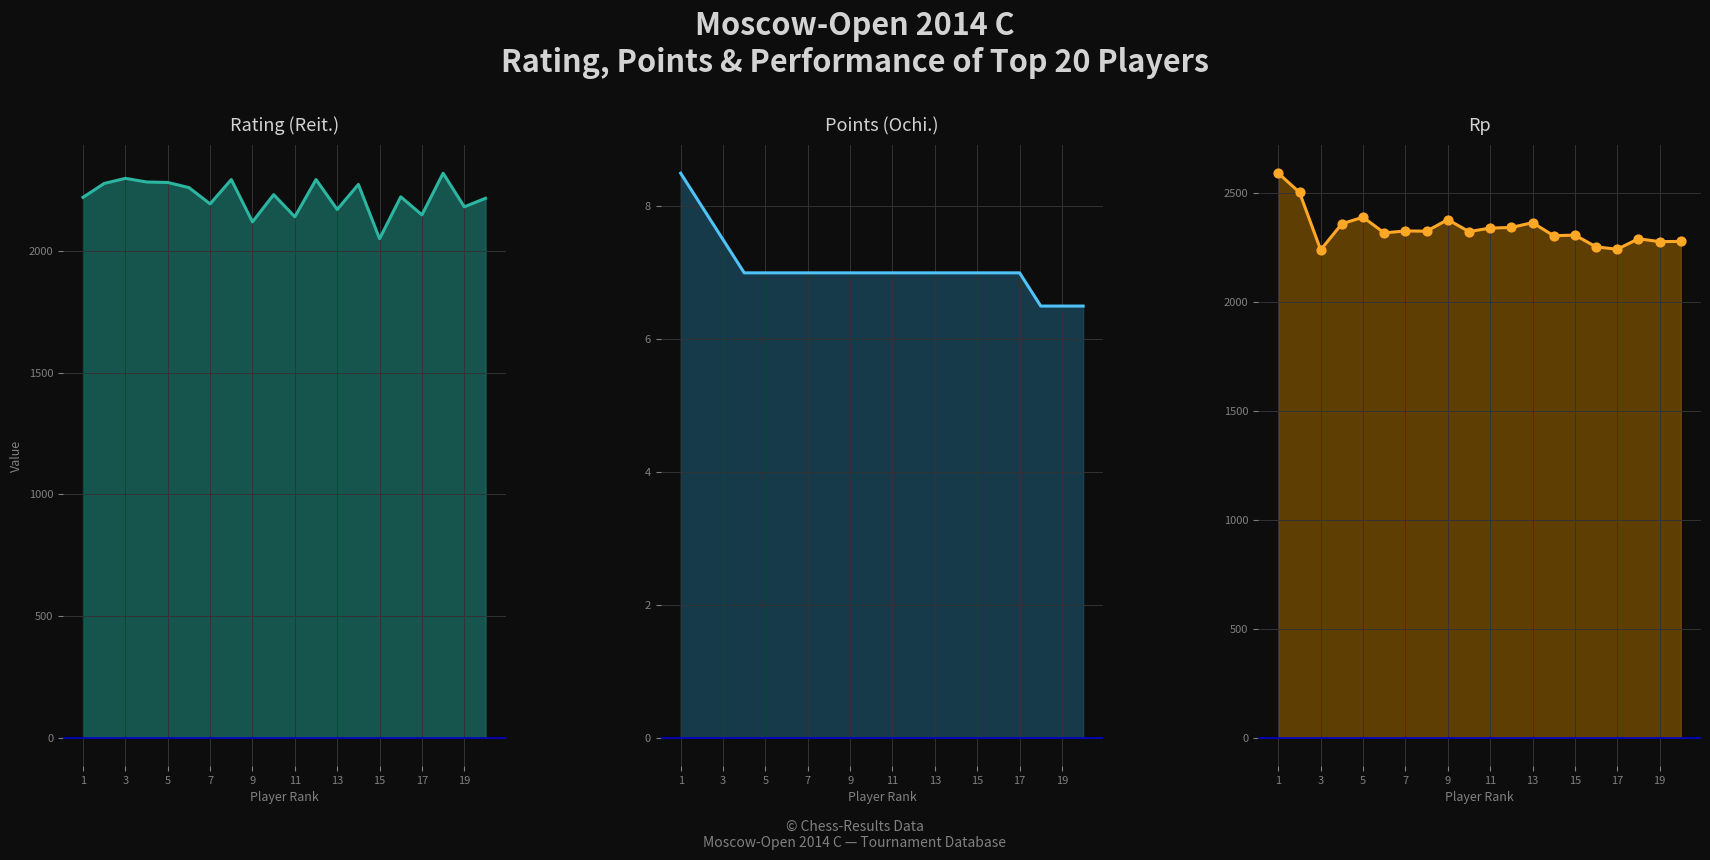

Which series reaches the minimum Y coordinate?

Points (Ochi.)